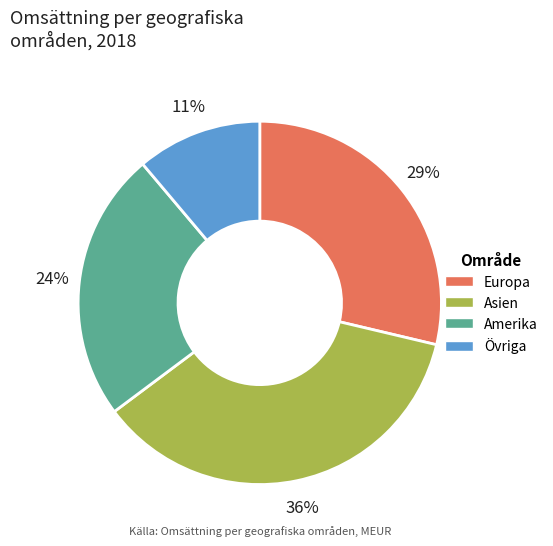

Which category has the smallest portion of the pie?

Övriga